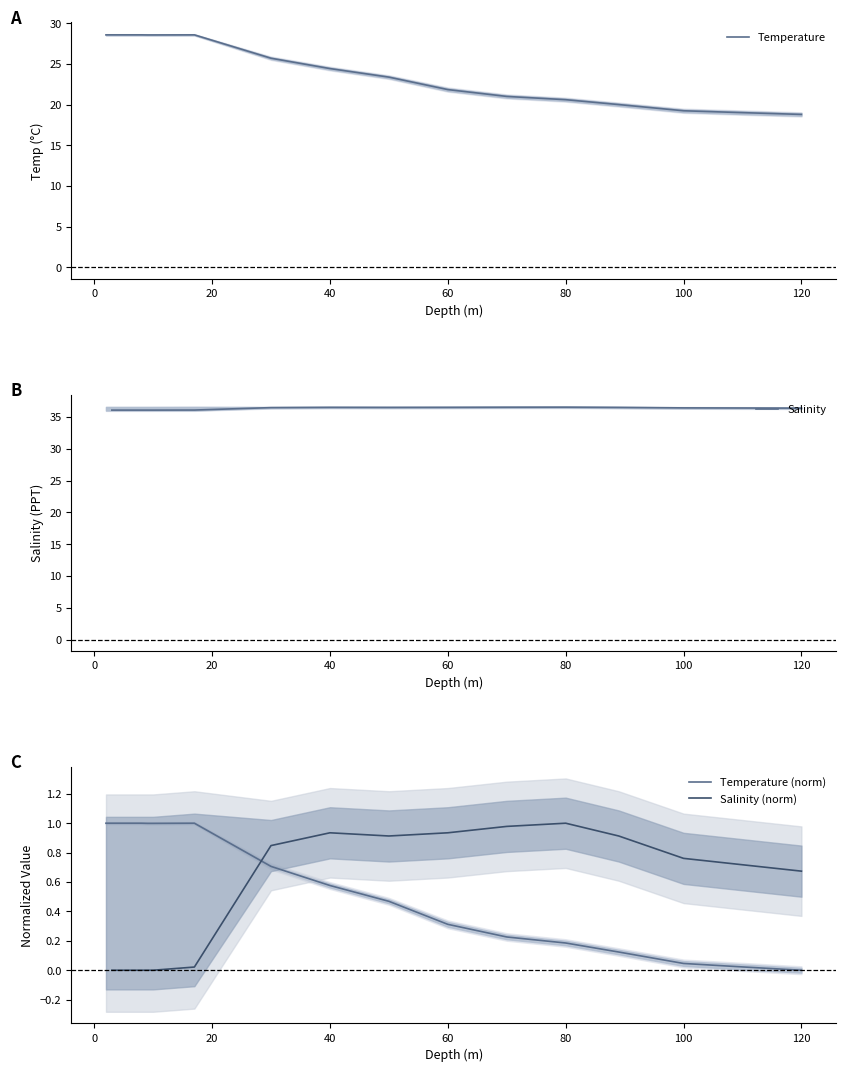

What is the difference between the second highest and second lowest values in the Temperature (norm) series?

1.0